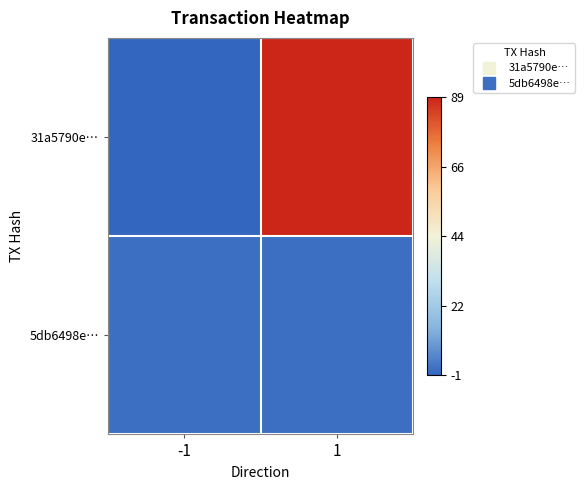

Which category has the highest value across all series?

1